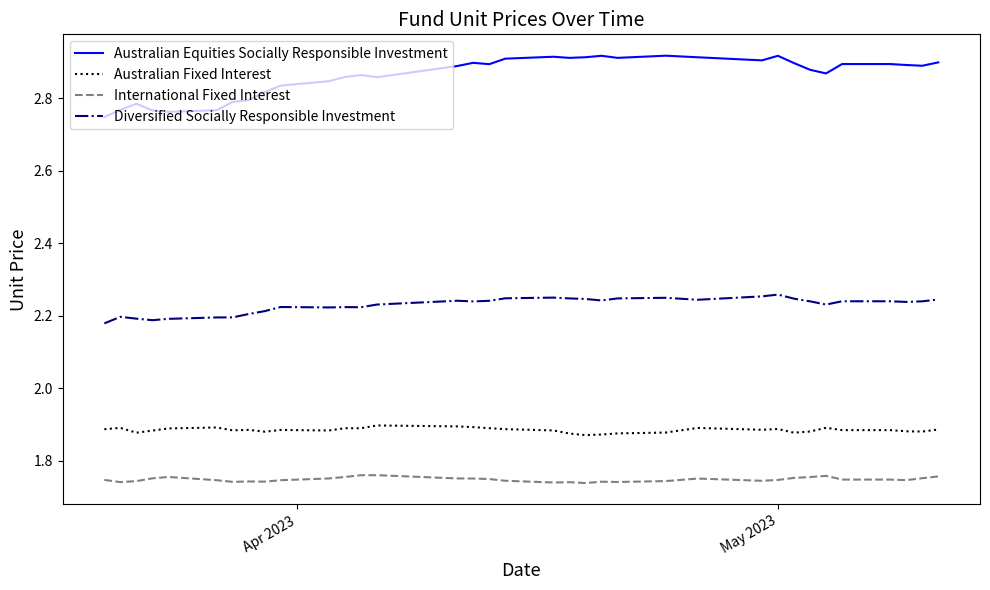

Which series has the largest total across all categories?

Australian Equities Socially Responsible Investment